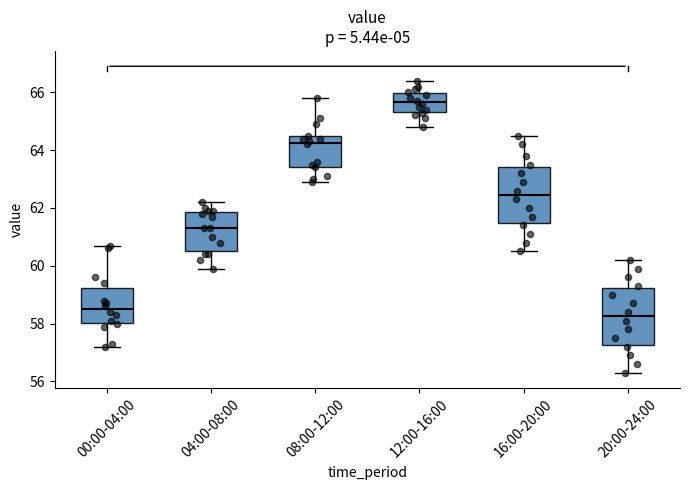

Reading left to right, read every box against the y-axis: the position of its median line, the range the box covers, and the ends of its whiskers. The values are not printed on the chart, so give them approximately, as read against the axis.

00:00-04:00: median 58.6, box 58.0 to 59.2, whiskers 57.2 to 60.8
04:00-08:00: median 61.4, box 60.6 to 61.8, whiskers 60.0 to 62.2
08:00-12:00: median 64.2, box 63.4 to 64.4, whiskers 63.0 to 65.8
12:00-16:00: median 65.6, box 65.4 to 66.0, whiskers 64.8 to 66.4
16:00-20:00: median 62.4, box 61.4 to 63.4, whiskers 60.6 to 64.6
20:00-24:00: median 58.2, box 57.2 to 59.2, whiskers 56.4 to 60.2